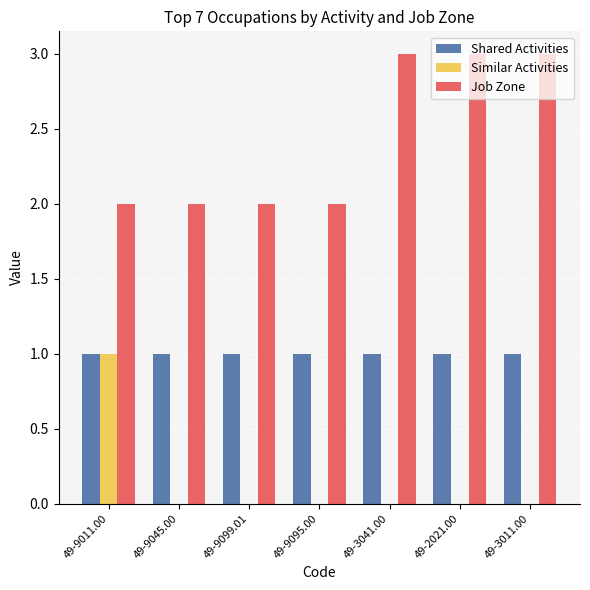

The Job Zone series shows 3 at 49-3041.00. True or false?

True